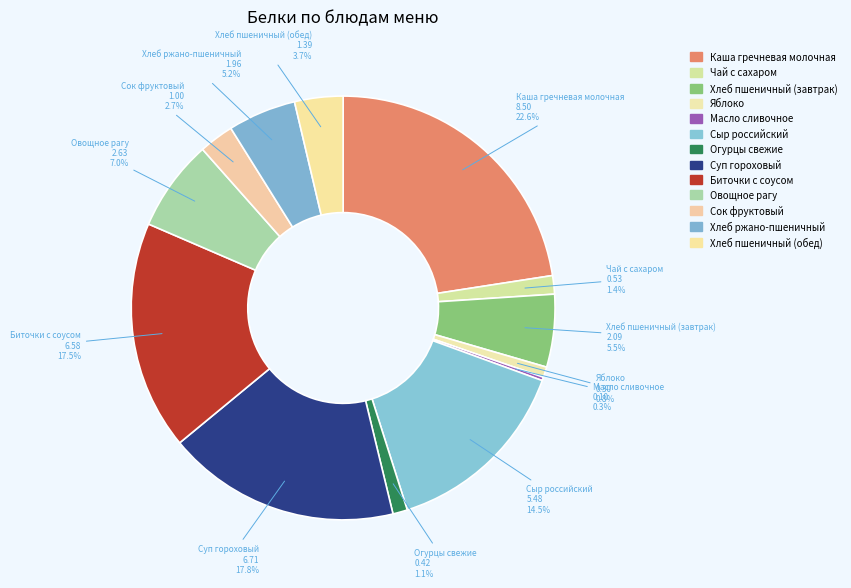

What is the largest slice in the pie chart?

Каша гречневая молочная